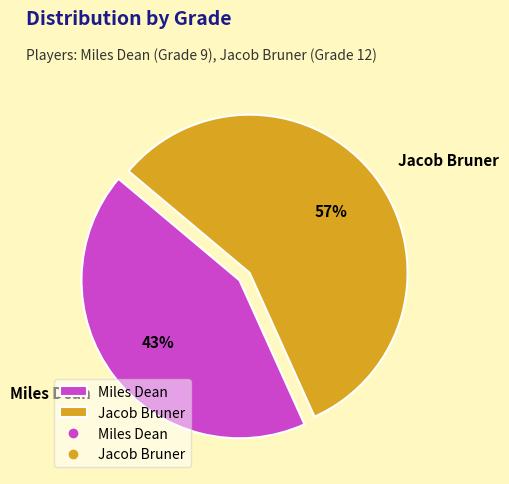

To the nearest percent, what portion does Miles Dean represent?

43%